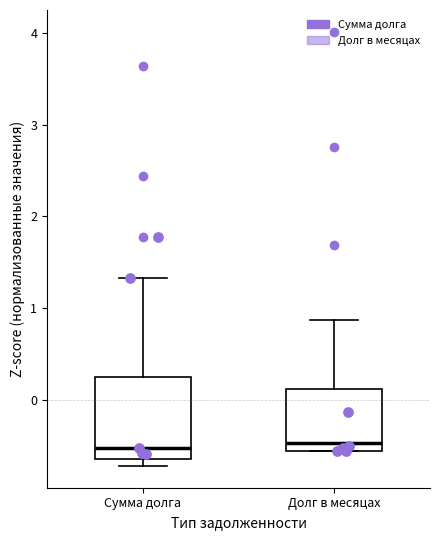

Where does the median line of the box for Долг в месяцах sit on the y-axis? The values are not printed on the chart, so give them approximately, as read against the axis.

-0.5